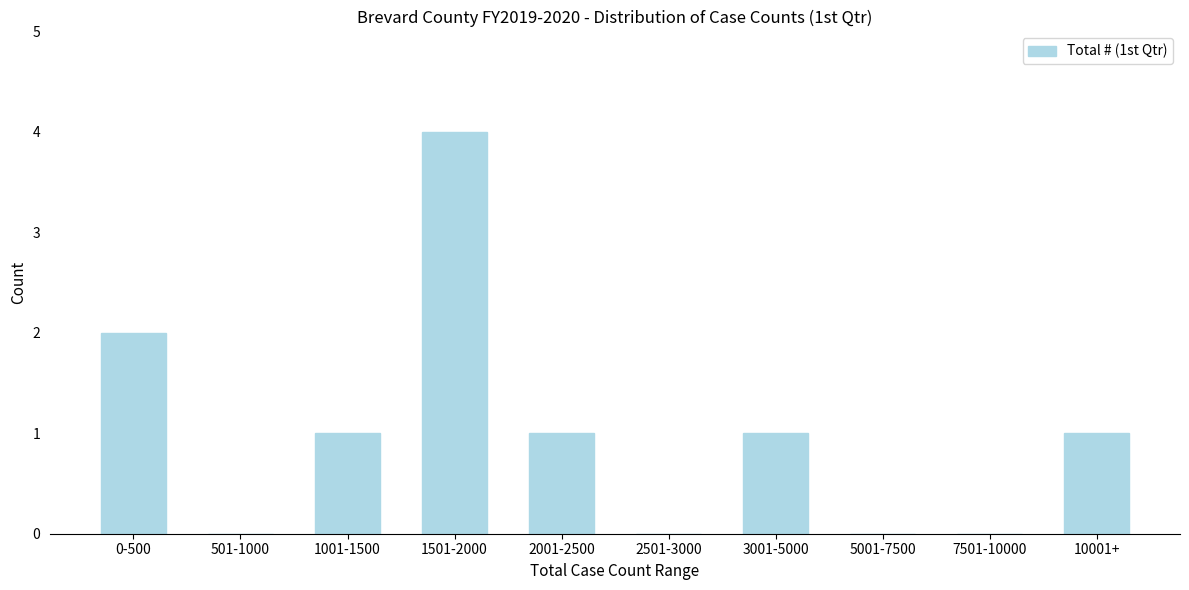

Reading right to left, extract all data points from this chart.

10001+=1	7501-10000=0	5001-7500=0	3001-5000=1	2501-3000=0	2001-2500=1	1501-2000=4	1001-1500=1	501-1000=0	0-500=2